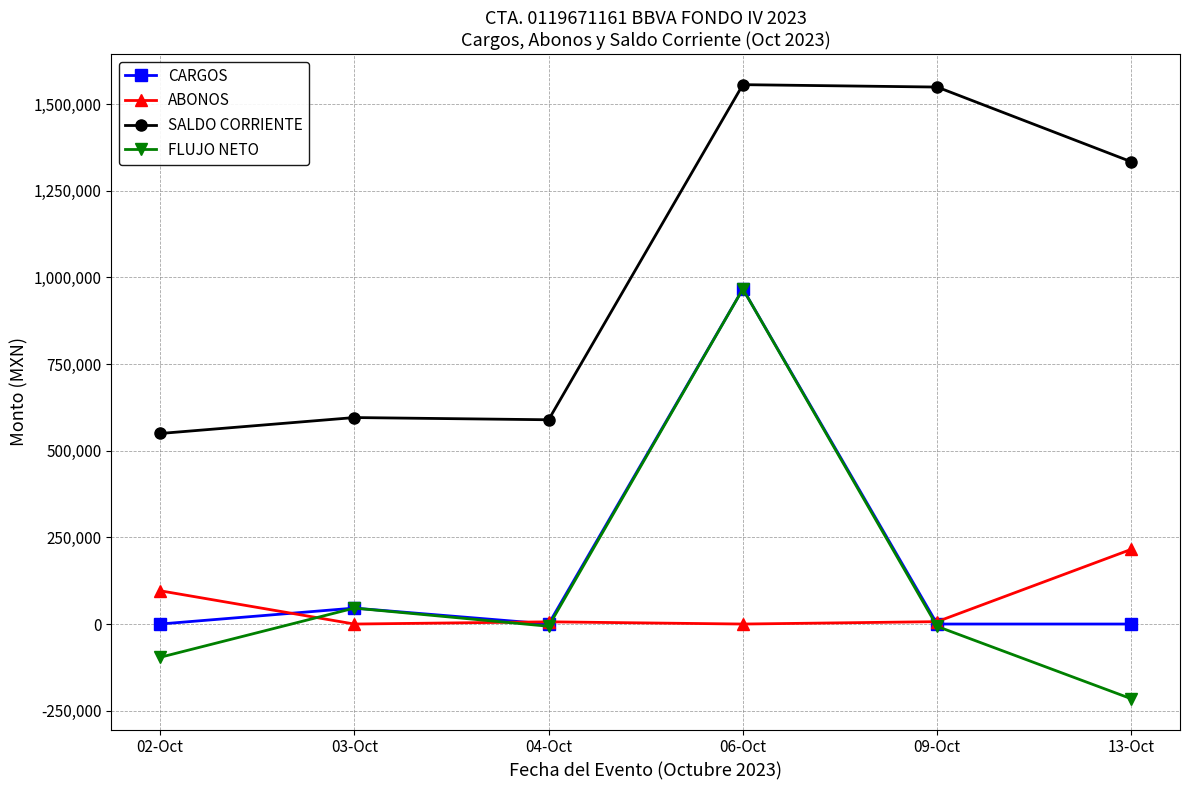

True or false: ABONOS and SALDO CORRIENTE intersect in this chart.

False